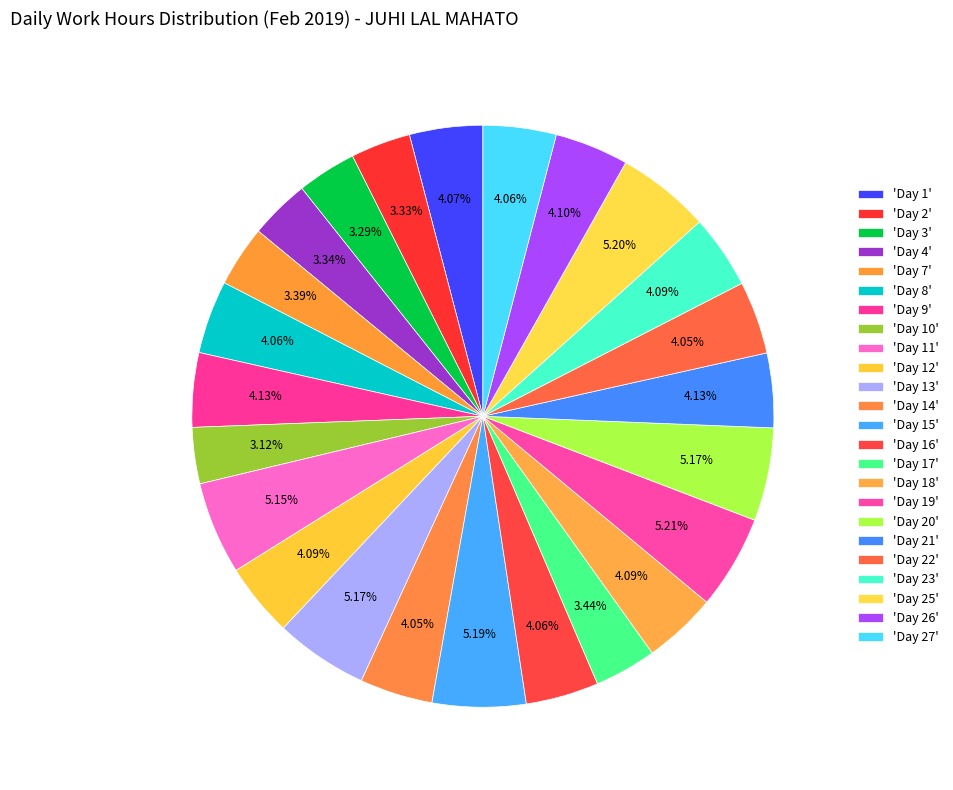

How many slices are in this pie chart?

24